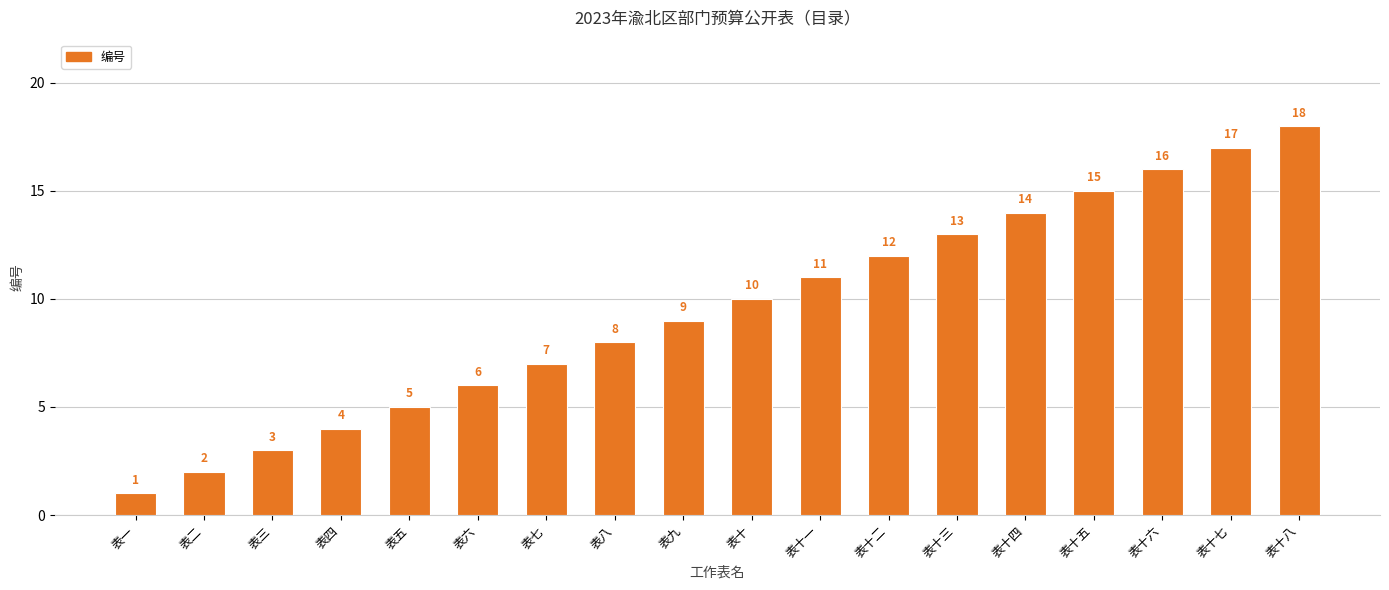

What position from the right is 表十?

9